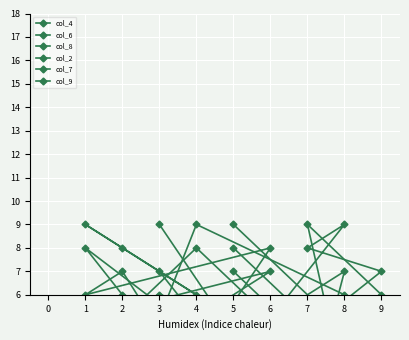

What is the minimum value for col_8?

1